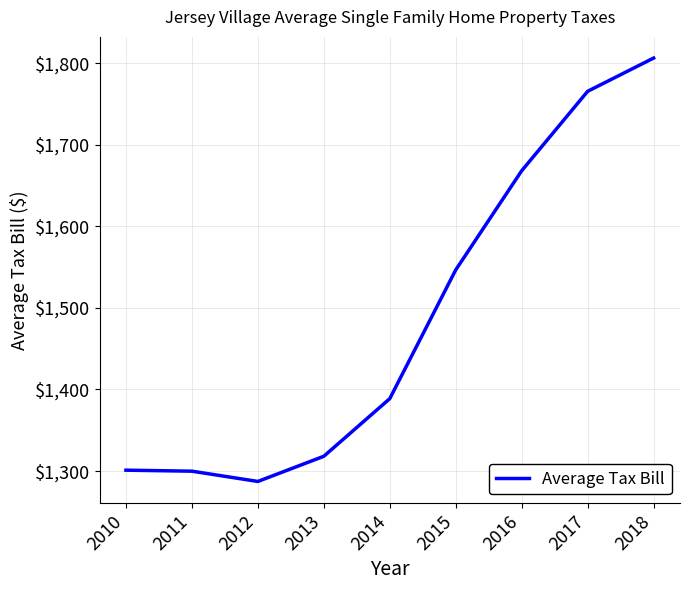

Approximately how many times larger is the value at 2018 compared to 2015?

1.2